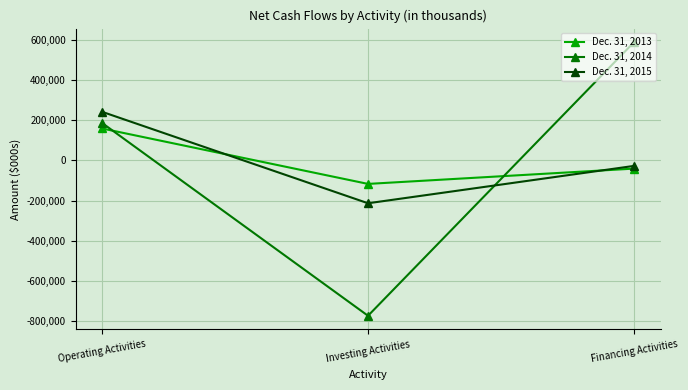

Is it true that Dec. 31, 2014 equals 887425 at Financing Activities?

False